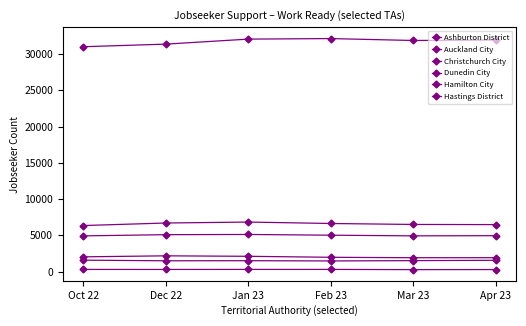

True or false: Hamilton City and Dunedin City cross at least once.

False